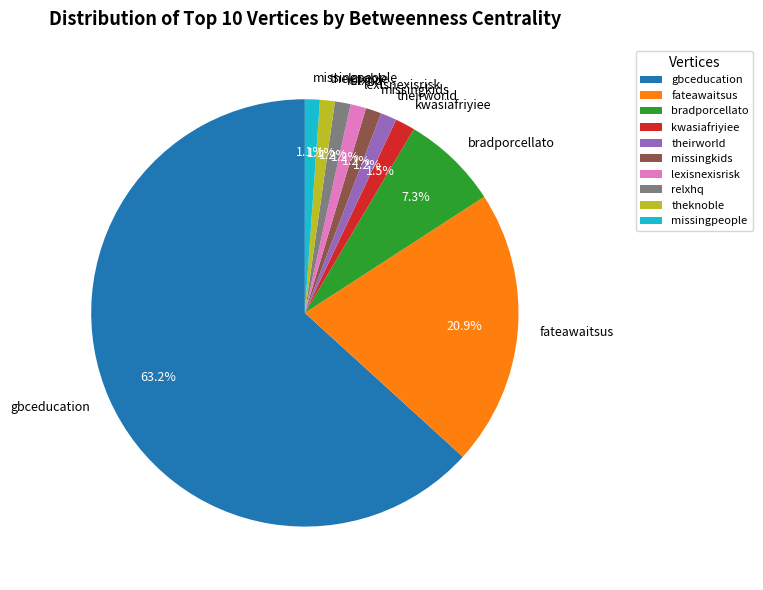

True or false: relxhq accounts for 1% of the total.

True